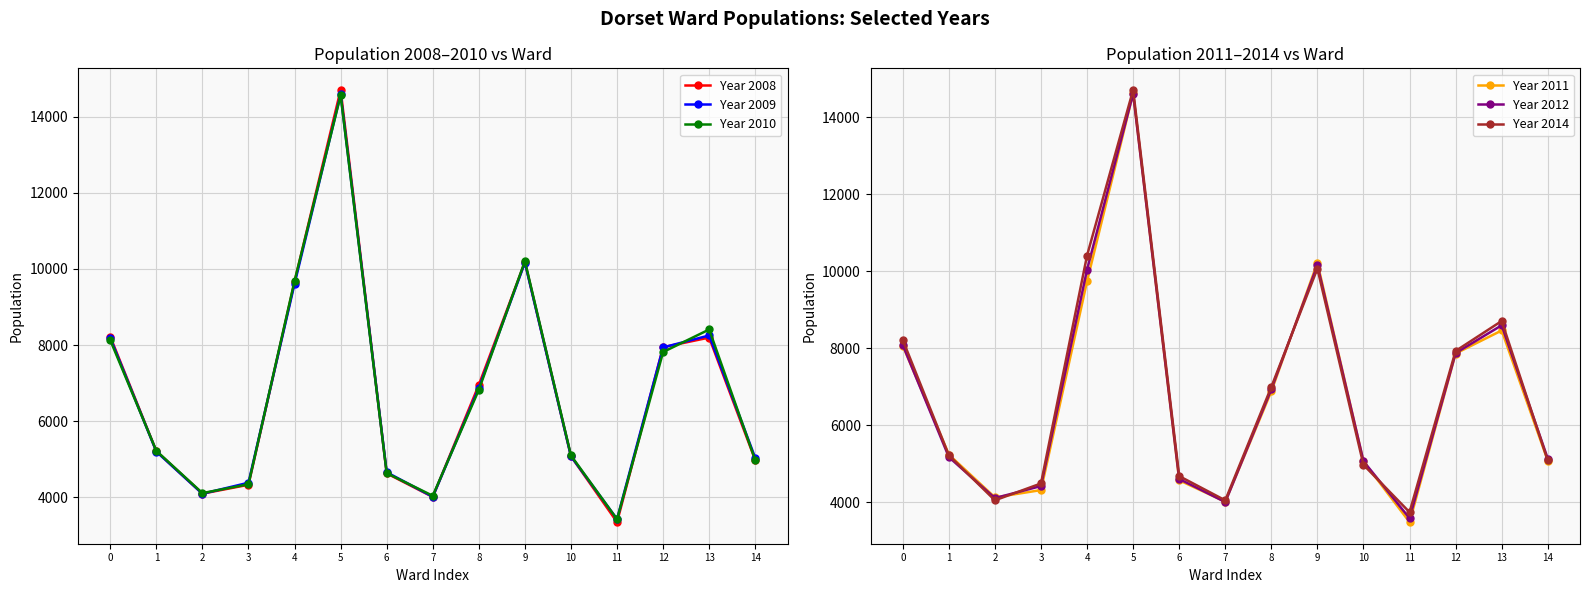

Is the value of Year 2008 at 11 greater than the value of Year 2009 at 9?

No